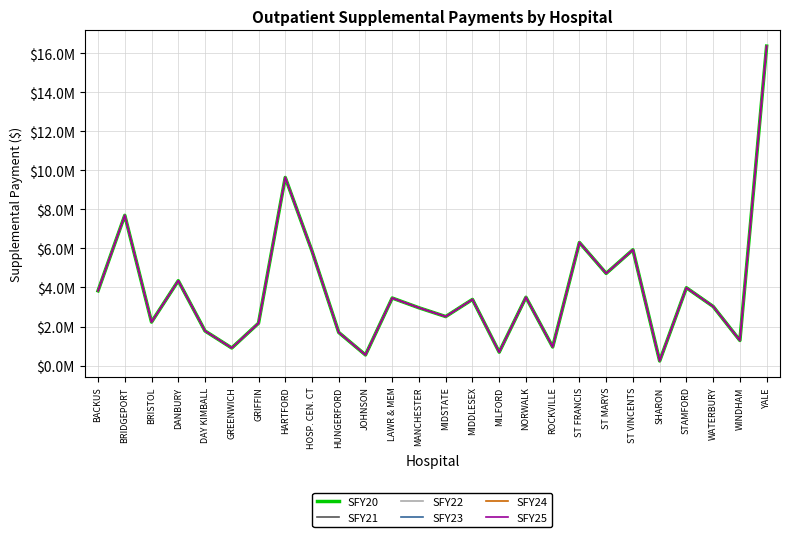

What is the sum of the SFY21 values at ROCKVILLE and MILFORD?

1638388